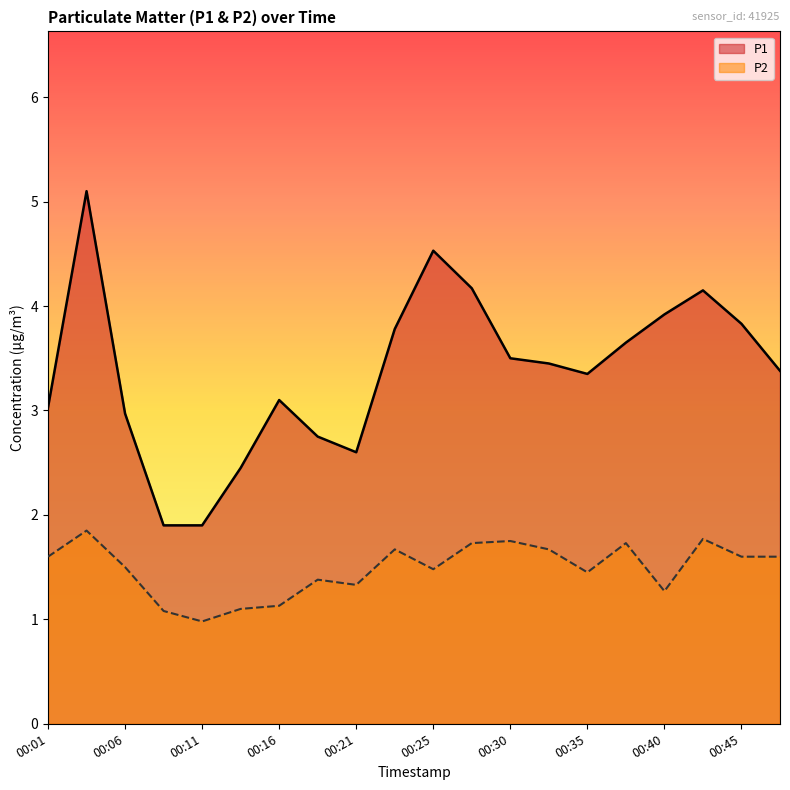

At 00:16, list the series in order from largest to smallest.

P1, P2